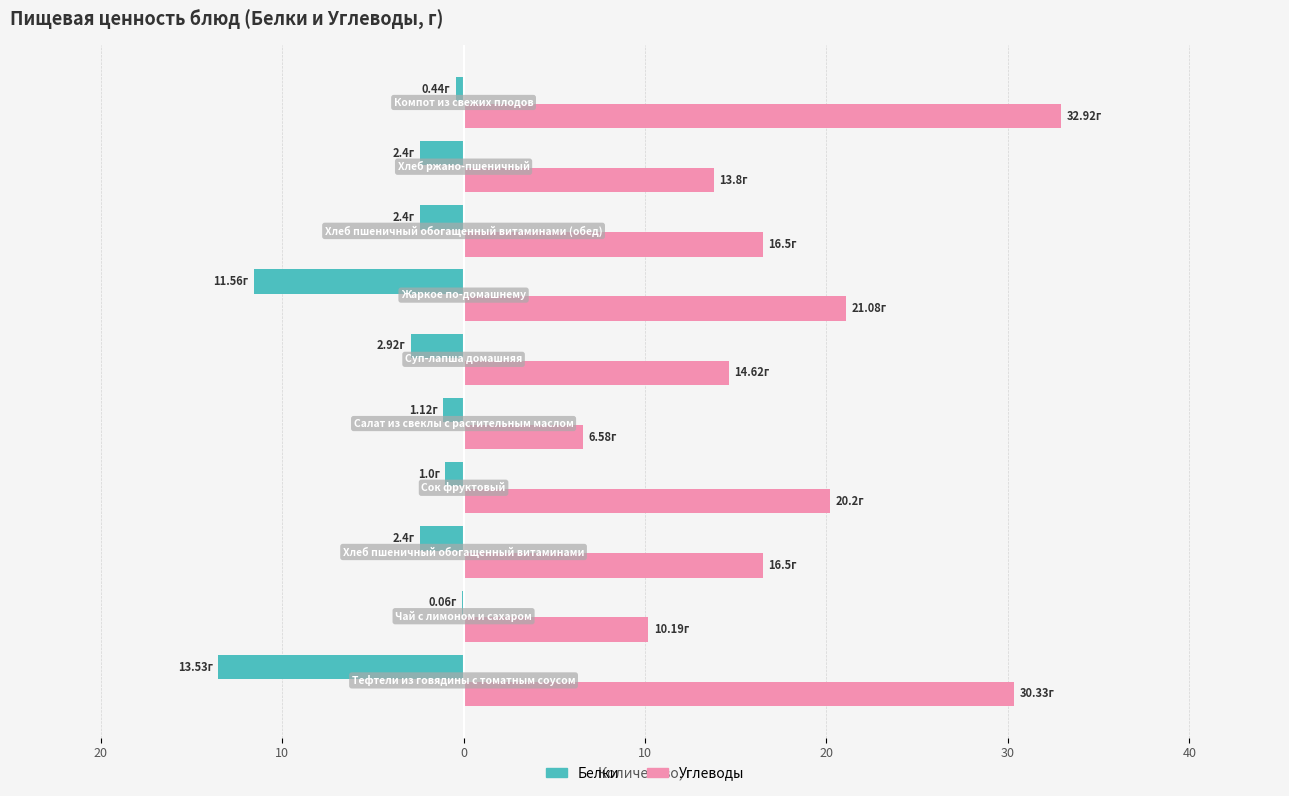

List the series in order of their overall mean, highest first.

Углеводы, Белки